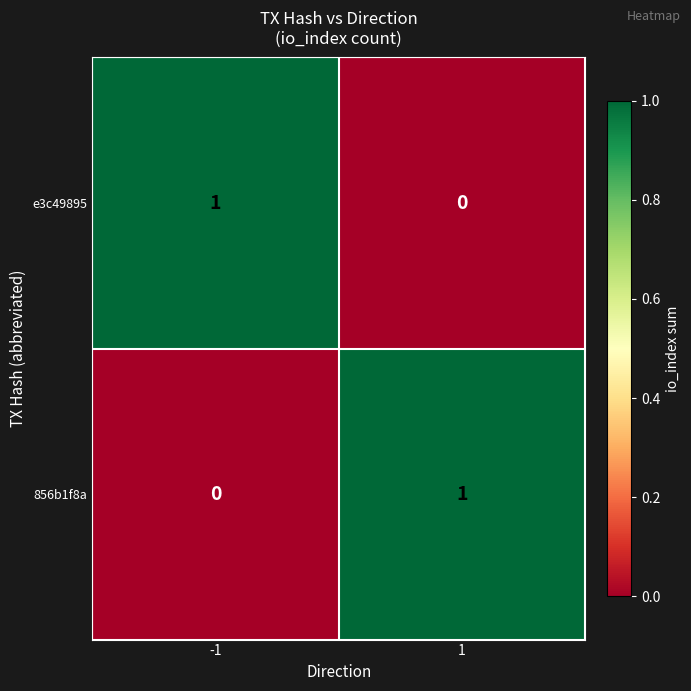

The 856b1f8a series shows -1 at -1. True or false?

False